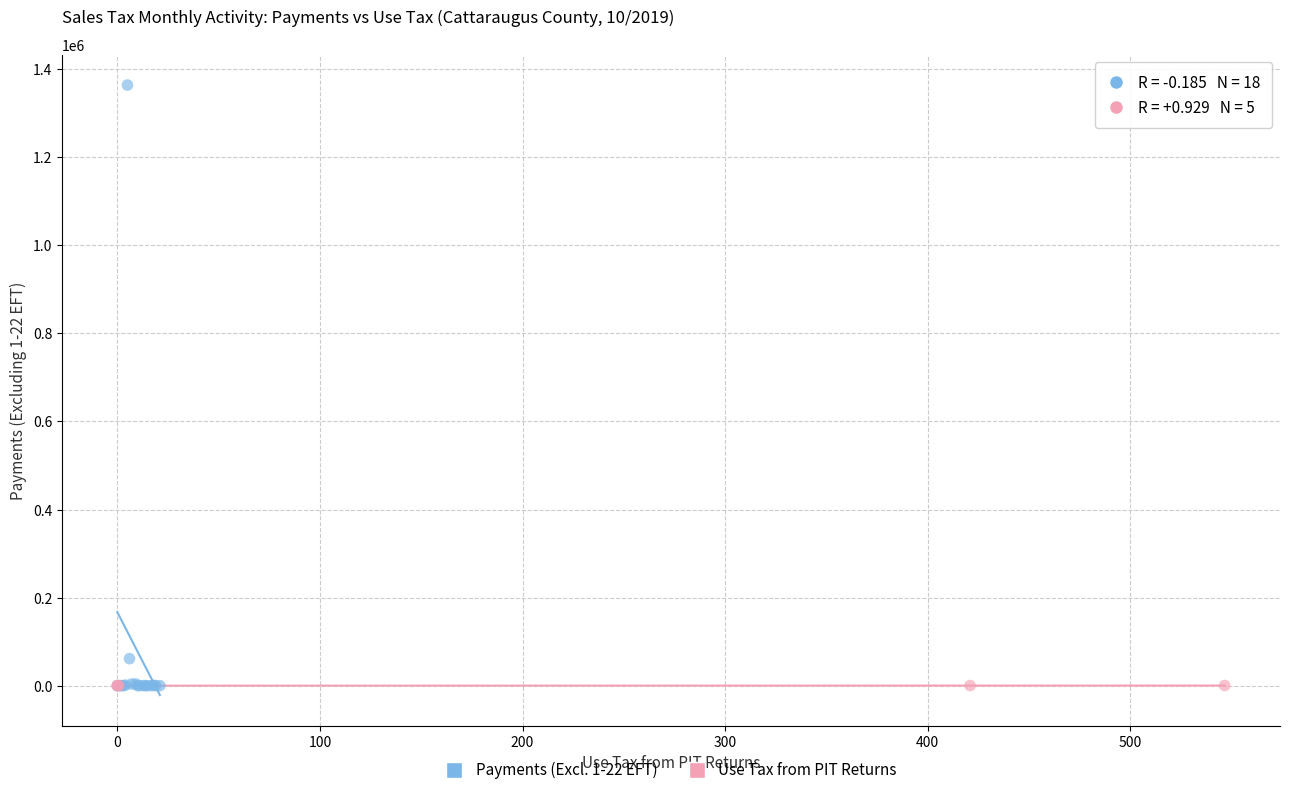

Which series has the widest spread of Y values?

Payments (Excl. 1-22 EFT)